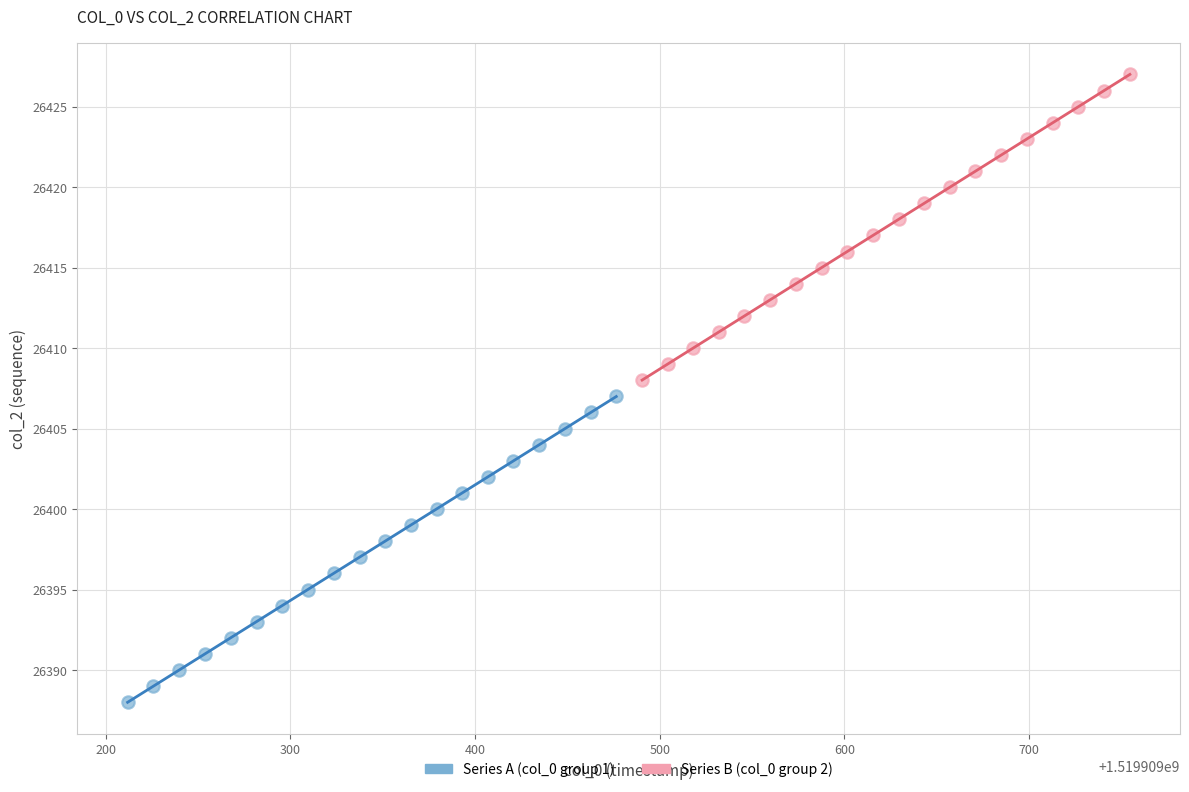

Which series contains the lowest Y value?

Series A (col_0 group 1)